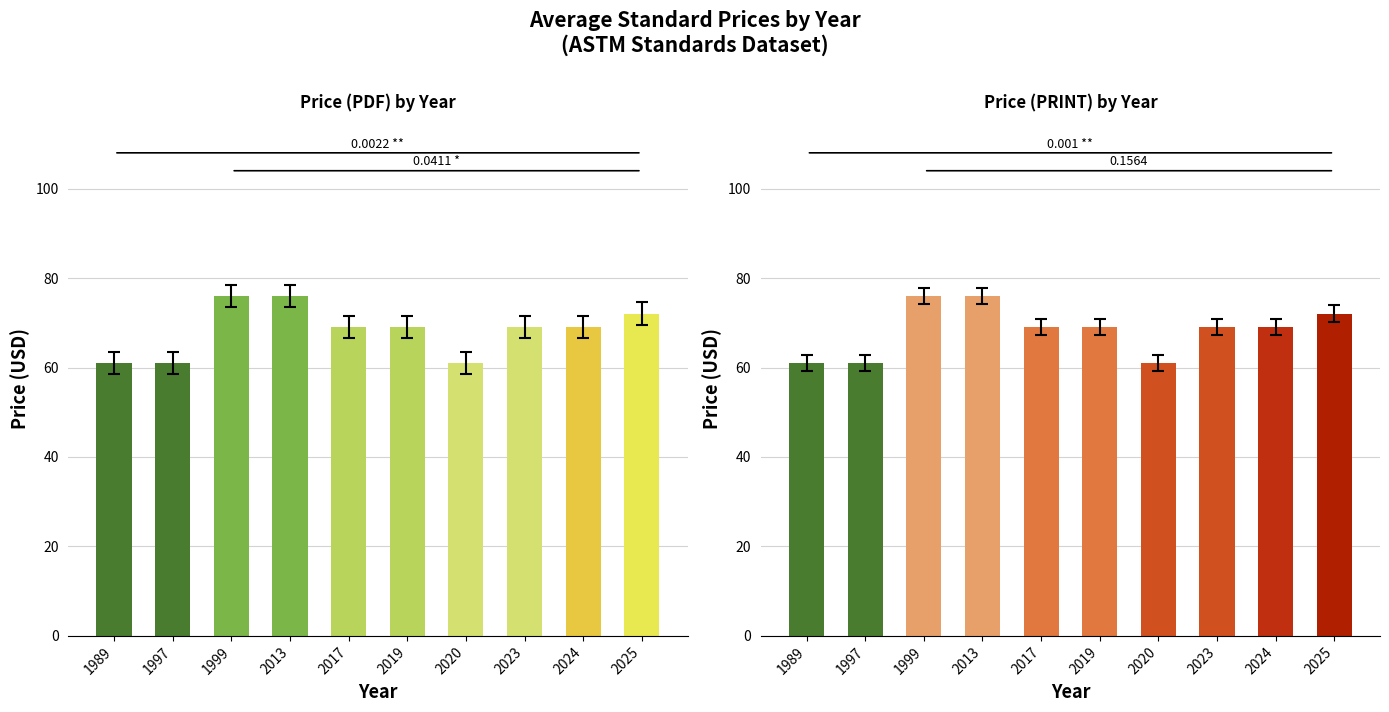

Which series has the largest total across all categories?

Price (PDF)